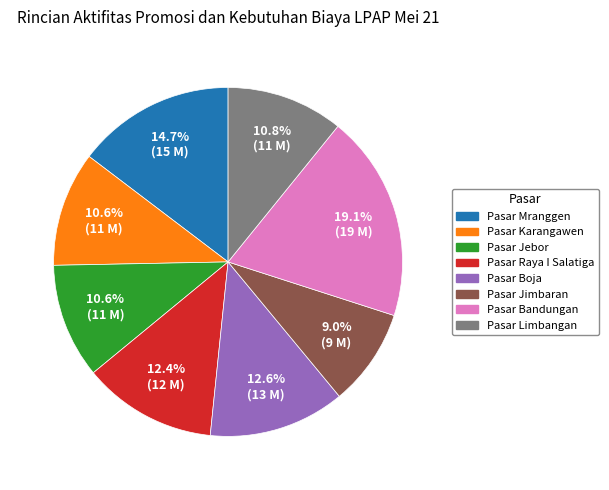

Is it true that Pasar Bandungan is 19% of the pie?

True